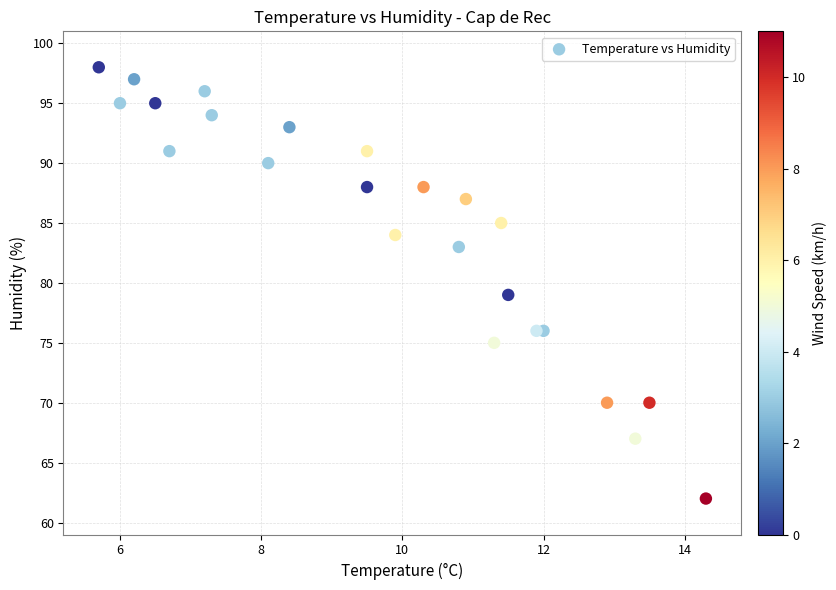

What Y value in the scatter plot is closest to 80?

79